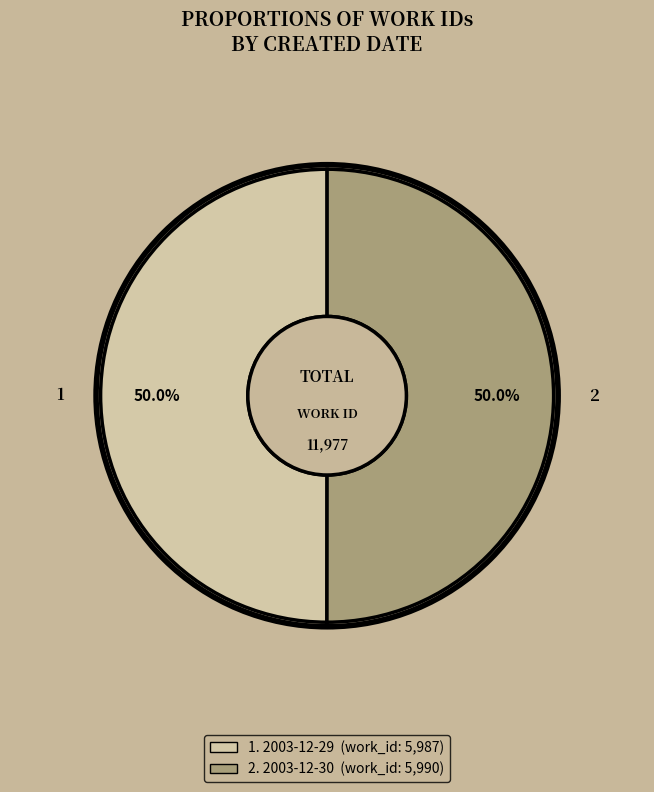

What is the majority slice?

2003-12-30